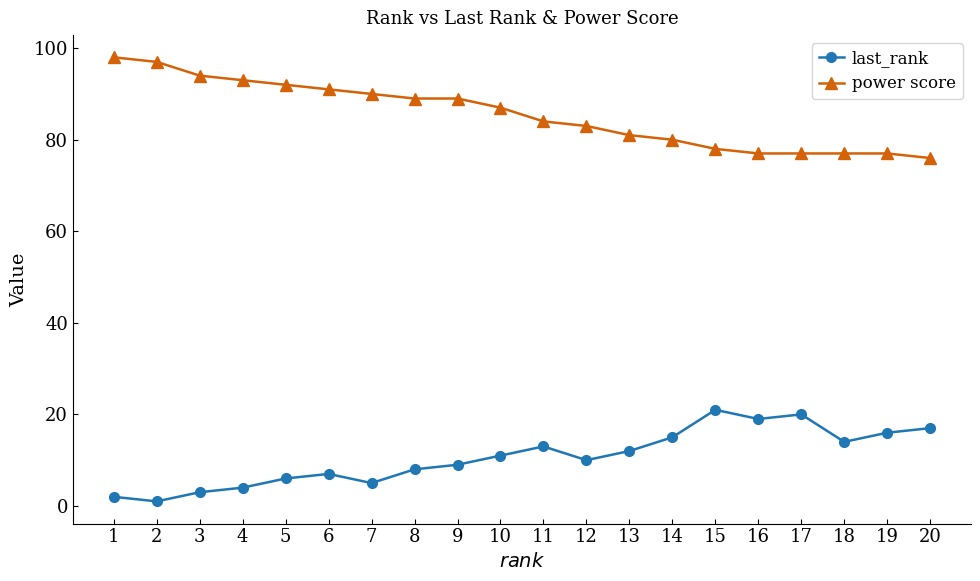

Where is last_rank nearest to the value 11?

10